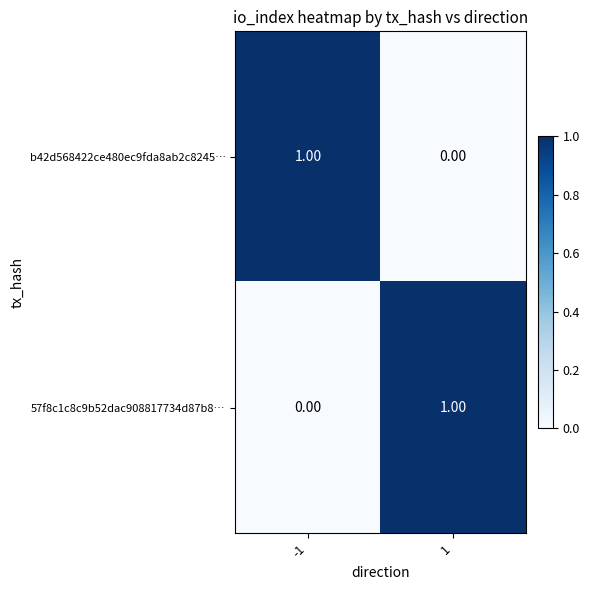

How many distinct data groups are displayed?

2